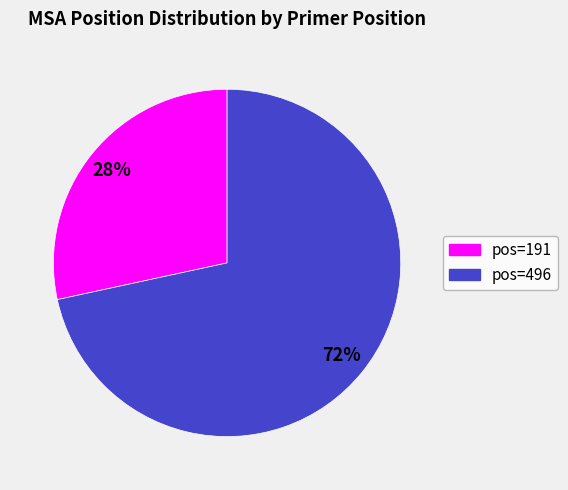

To the nearest percent, what is the average slice percentage?

50%